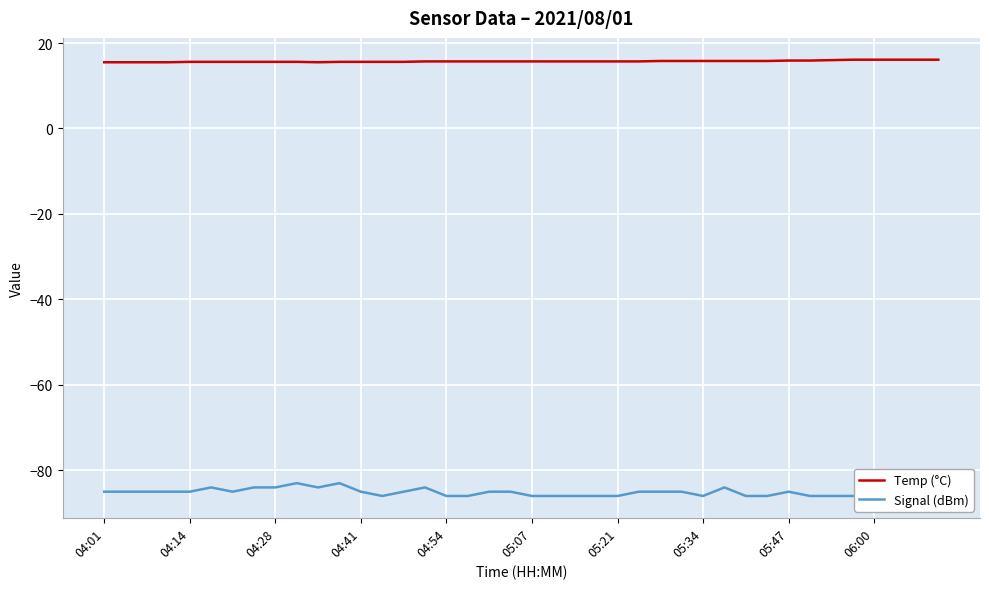

True or false: Temp (°C) has a value of 15.7 at 05:21.

True